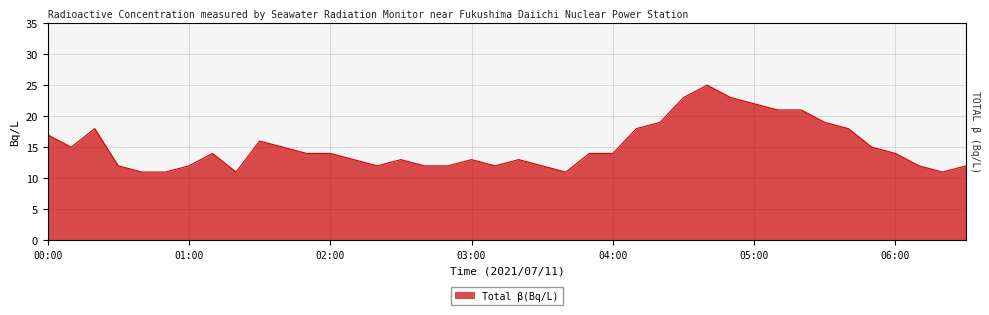

What is the difference between the second highest and minimum values?

12